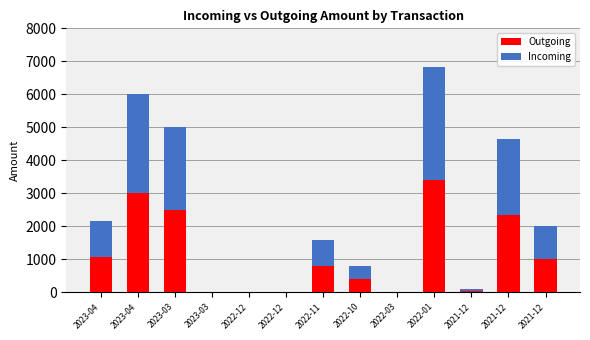

List the series in order of their overall mean, highest first.

Incoming, Outgoing